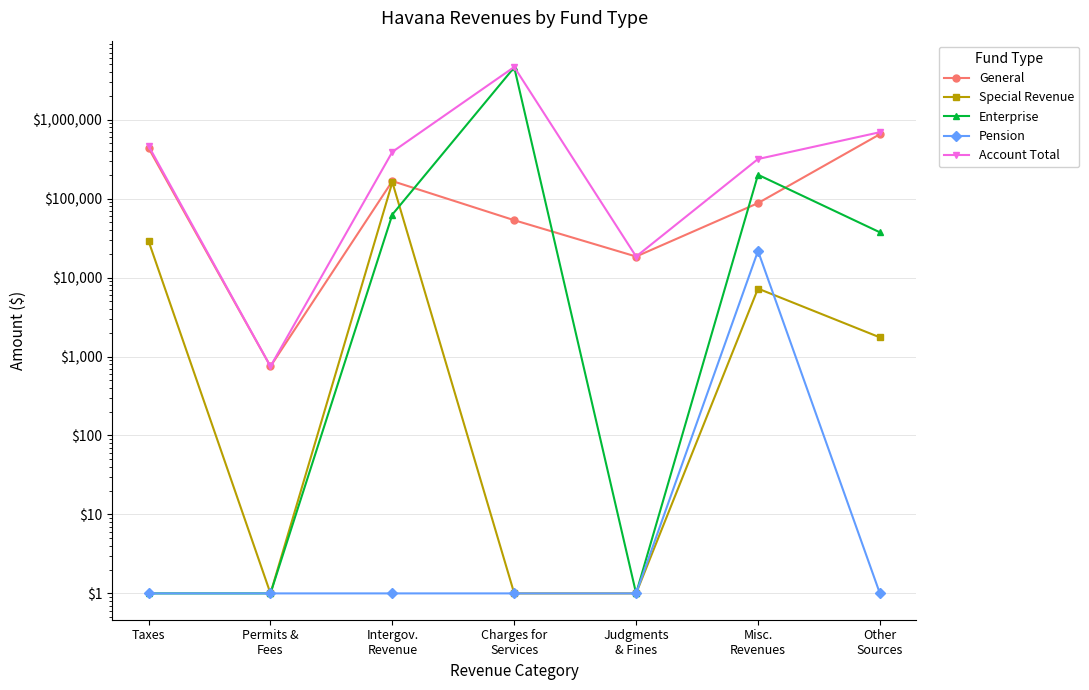

Which category has the highest value across all series?

Charges for
Services